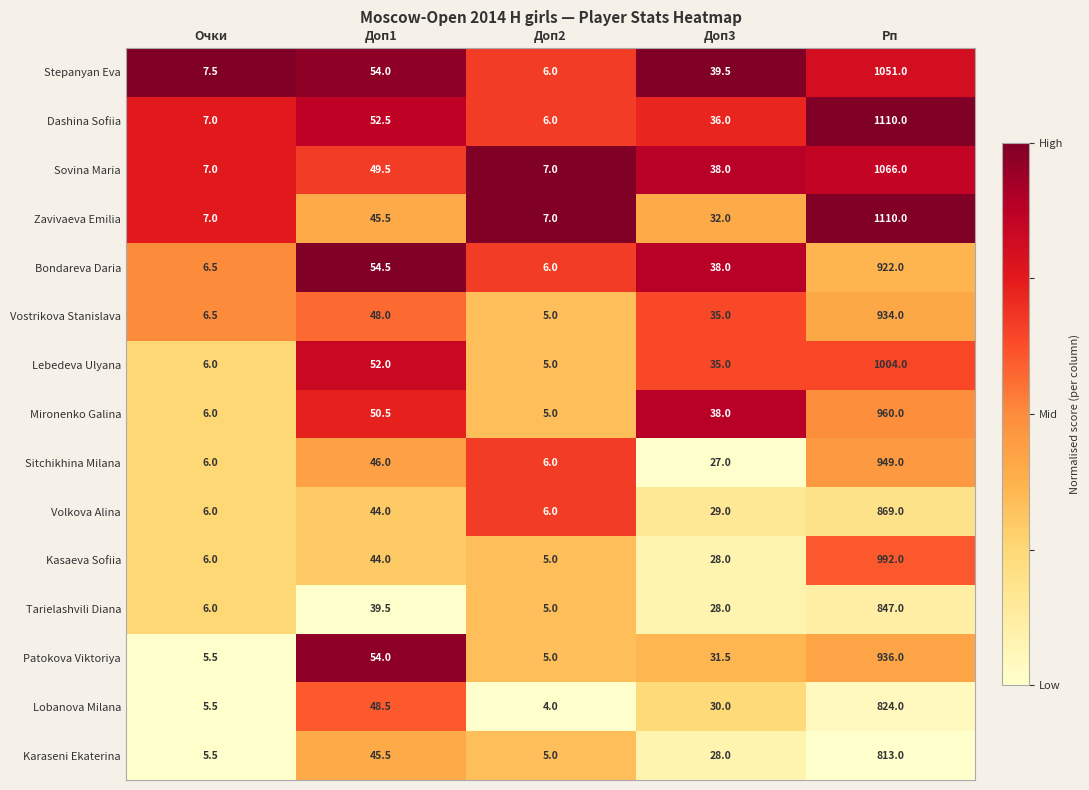

At which category is the sum across all series the highest?

Рп